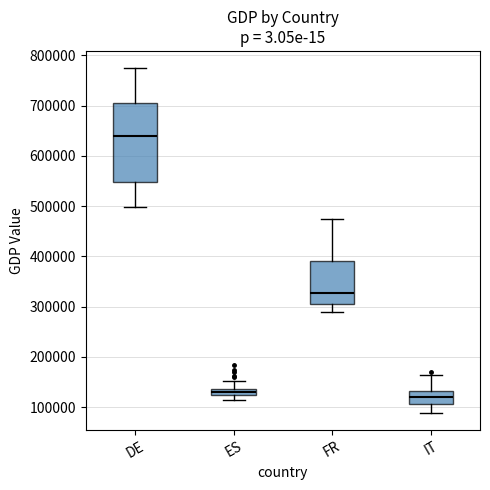

Which box has the highest median line?

DE